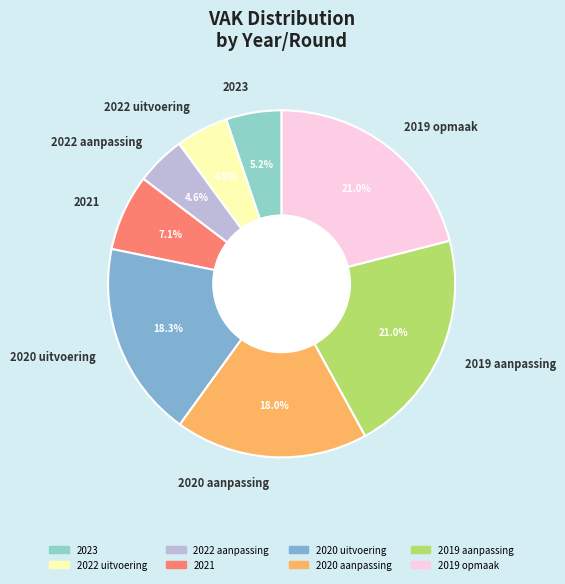

To the nearest percent, what is the difference between the largest and smallest slice percentages?

16%